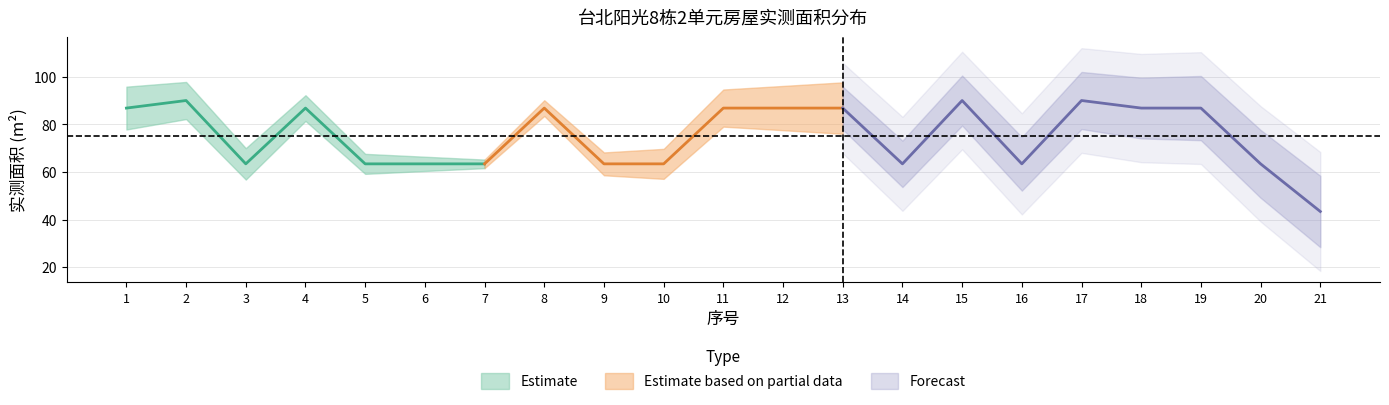

The value at 4 is 123.3. True or false?

False